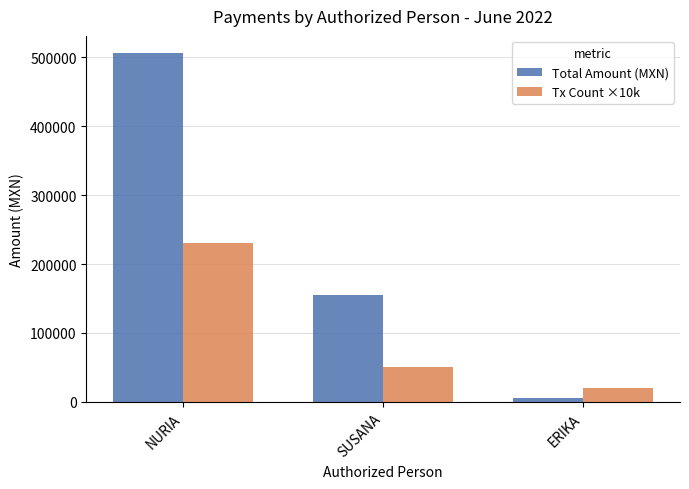

What is the highest value of the Tx Count ×10k series?

230000.0